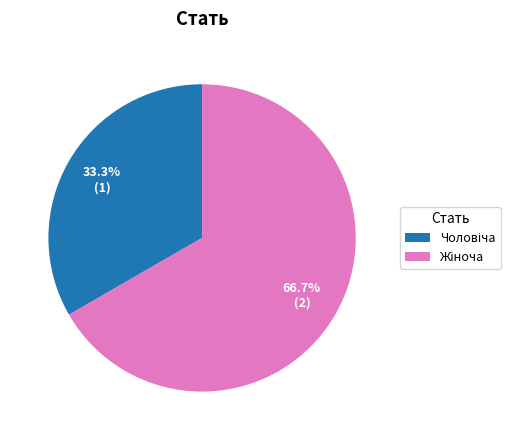

How many segments does this pie chart have?

2